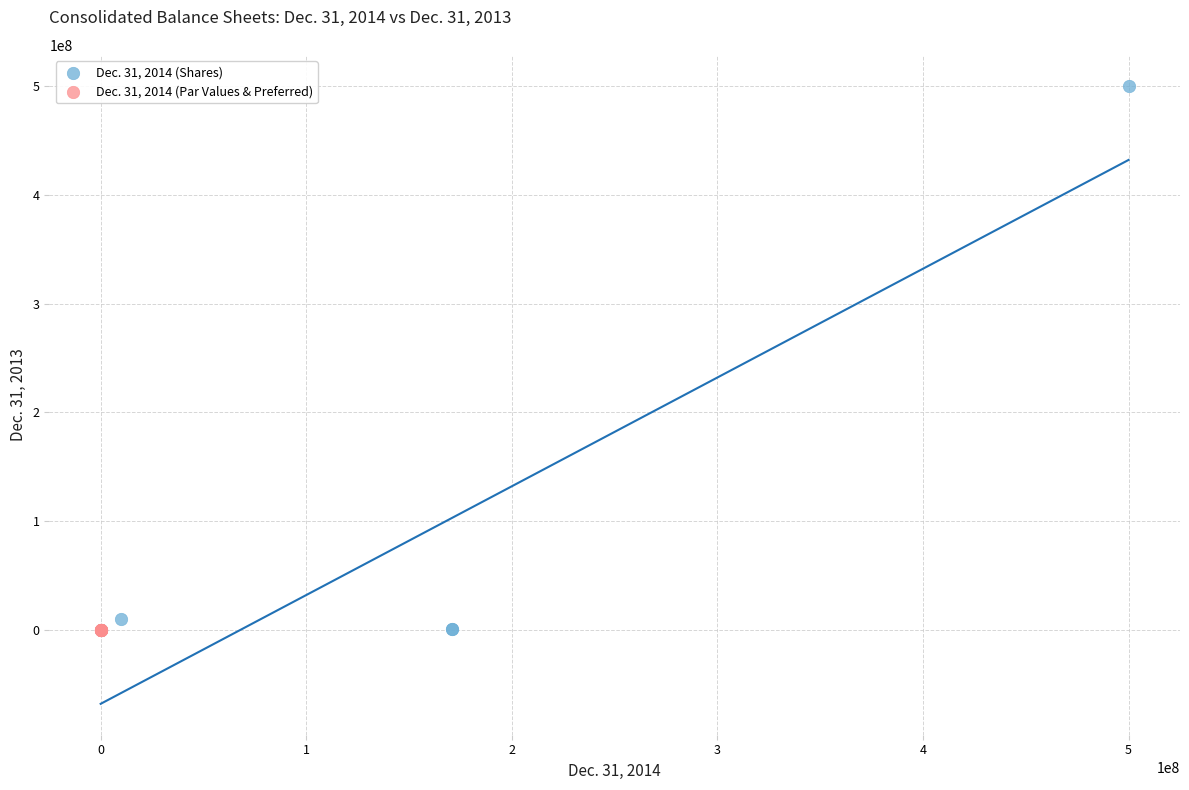

Which series has the largest Y range (max minus min)?

Dec. 31, 2014 (Shares)